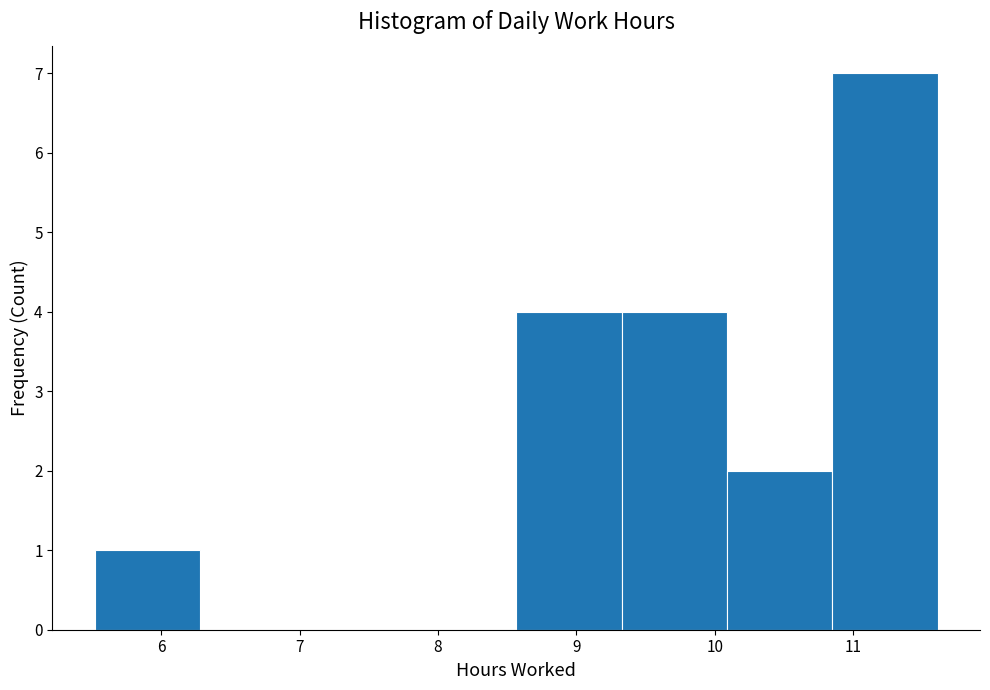

Reading left to right, transcribe this chart: for each bar, give the range it covers on the x-axis and its height. Neither the bar edges nor the heights are printed on the chart, so give them approximately, as read against the axes.

5.5 to 6.3: 1
6.3 to 7.0: 0
7.0 to 7.8: 0
7.8 to 8.6: 0
8.6 to 9.3: 4
9.3 to 10.1: 4
10.1 to 10.8: 2
10.8 to 11.6: 7